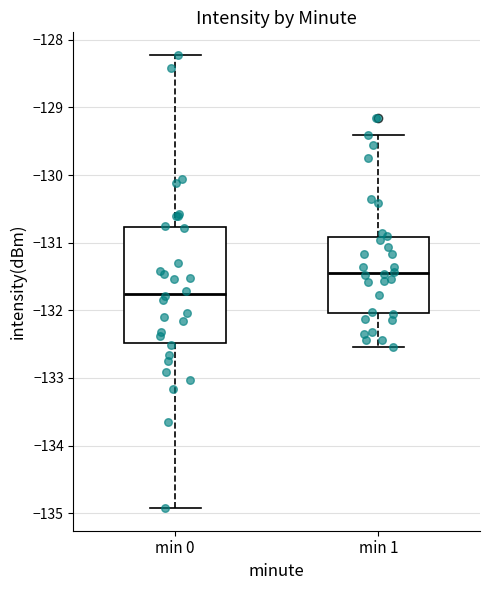

Which box has the highest median line?

min 1